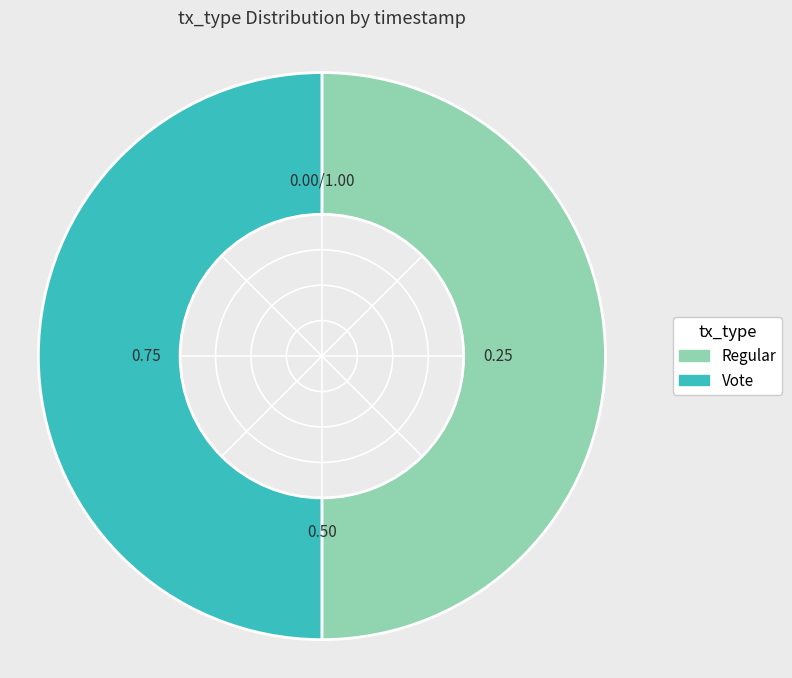

How many segments does this pie chart have?

2